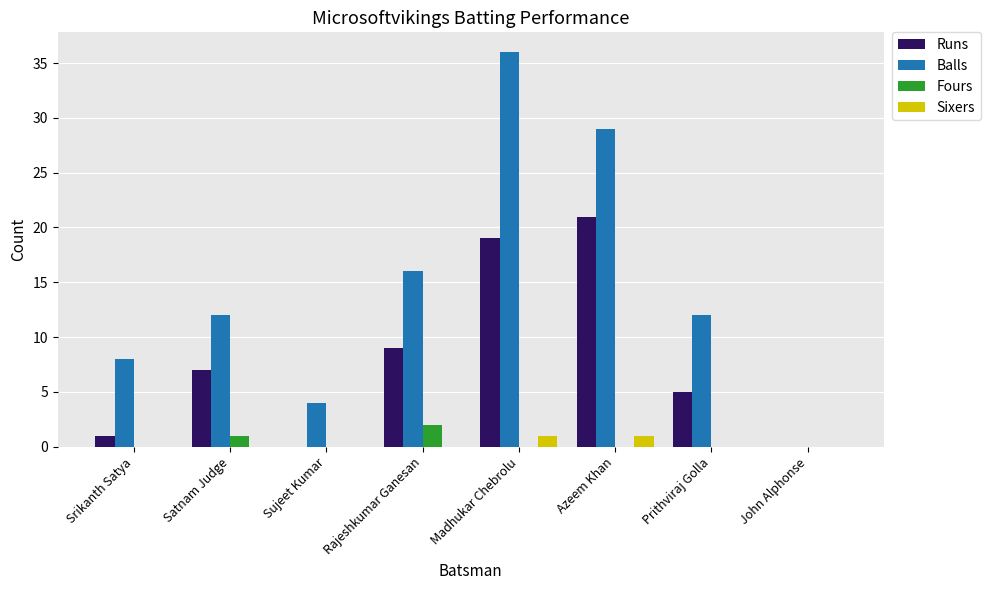

What value does the Balls series have at Prithviraj Golla, to the nearest 10?

10